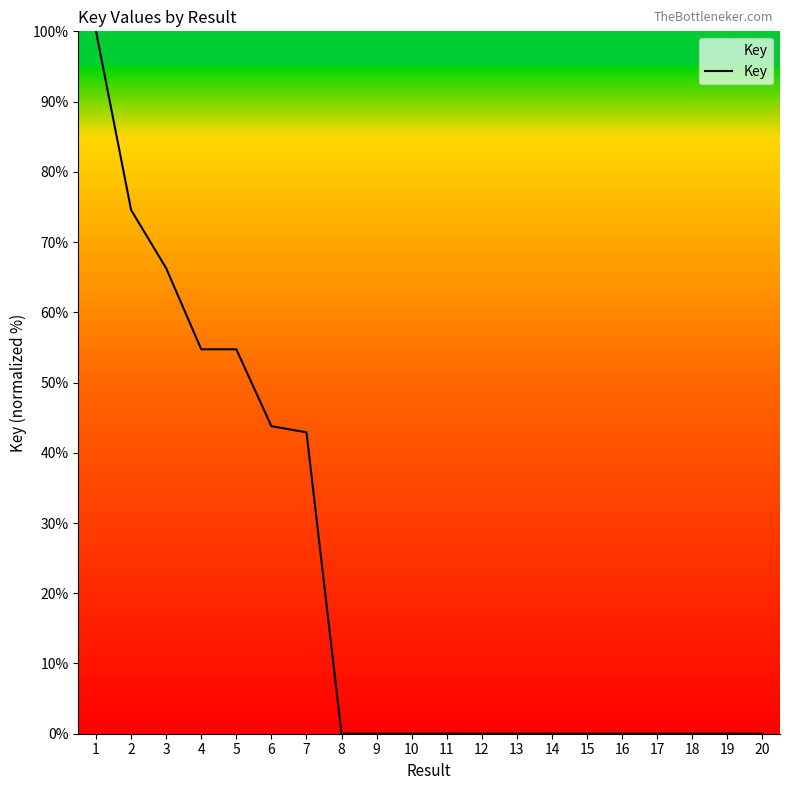

What is the sum of the values at 6 and 5?

98.5